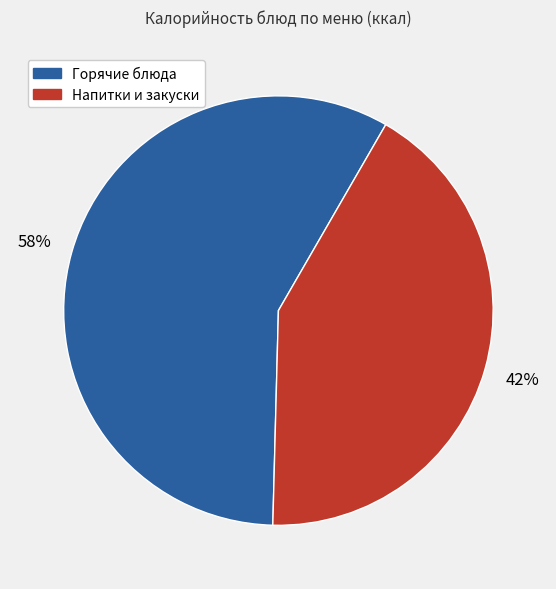

Does any single category account for the majority?

Yes